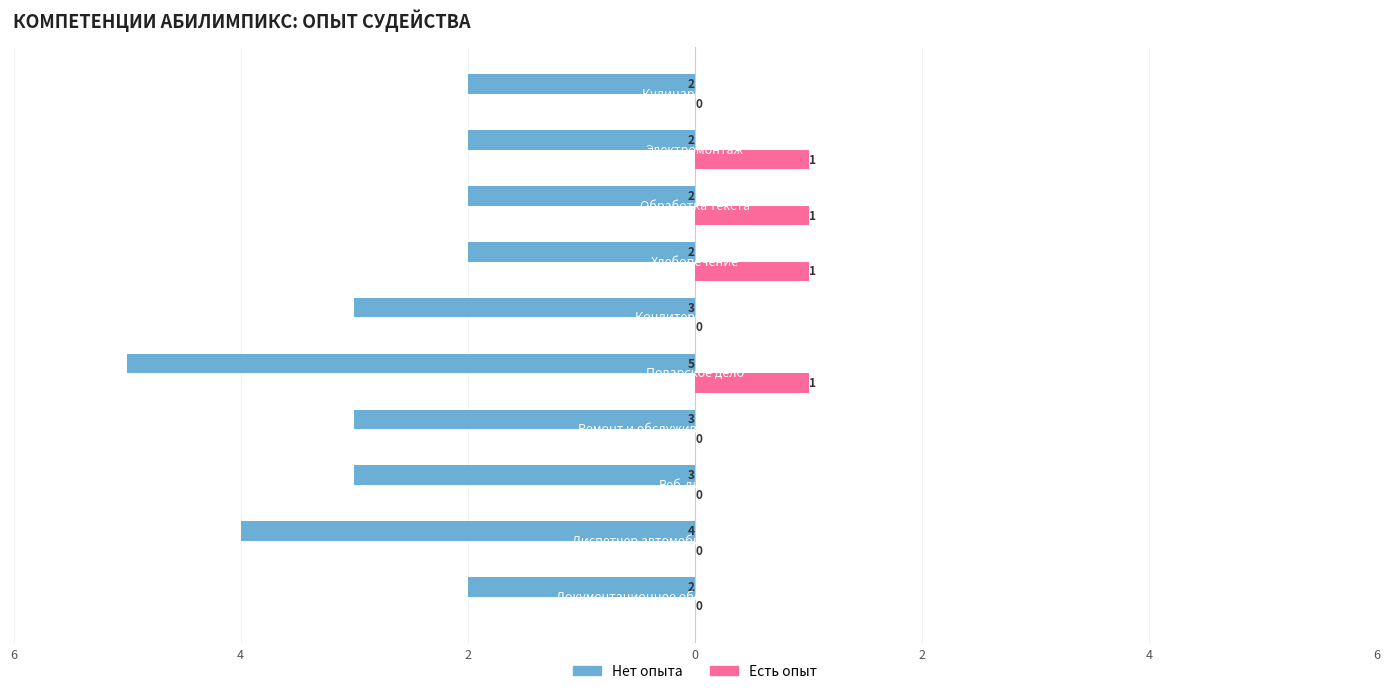

What are all the series names shown in the legend?

Нет опыта, Есть опыт